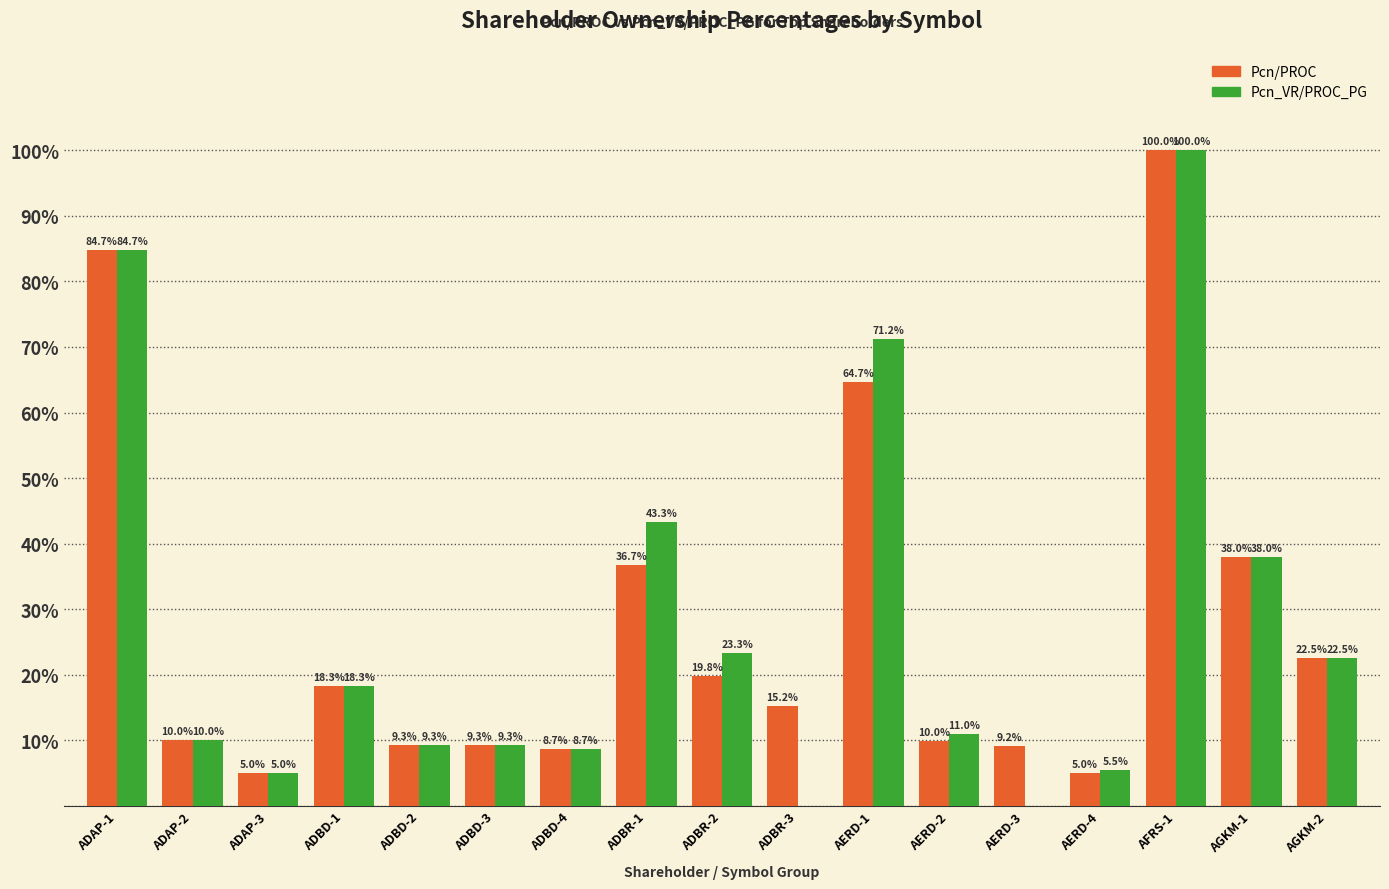

Reading left to right, transcribe all the data shown in this chart.

Pcn/PROC: ADAP-1=84.7	ADAP-2=10.0	ADAP-3=5.0	ADBD-1=18.3	ADBD-2=9.3	ADBD-3=9.3	ADBD-4=8.7	ADBR-1=36.7	ADBR-2=19.8	ADBR-3=15.2	AERD-1=64.7	AERD-2=10.0	AERD-3=9.2	AERD-4=5.0	AFRS-1=100.0	AGKM-1=38.0	AGKM-2=22.5
Pcn_VR/PROC_PG: ADAP-1=84.7	ADAP-2=10.0	ADAP-3=5.0	ADBD-1=18.3	ADBD-2=9.3	ADBD-3=9.3	ADBD-4=8.7	ADBR-1=43.3	ADBR-2=23.3	ADBR-3=0.0	AERD-1=71.2	AERD-2=11.0	AERD-3=0.0	AERD-4=5.5	AFRS-1=100.0	AGKM-1=38.0	AGKM-2=22.5